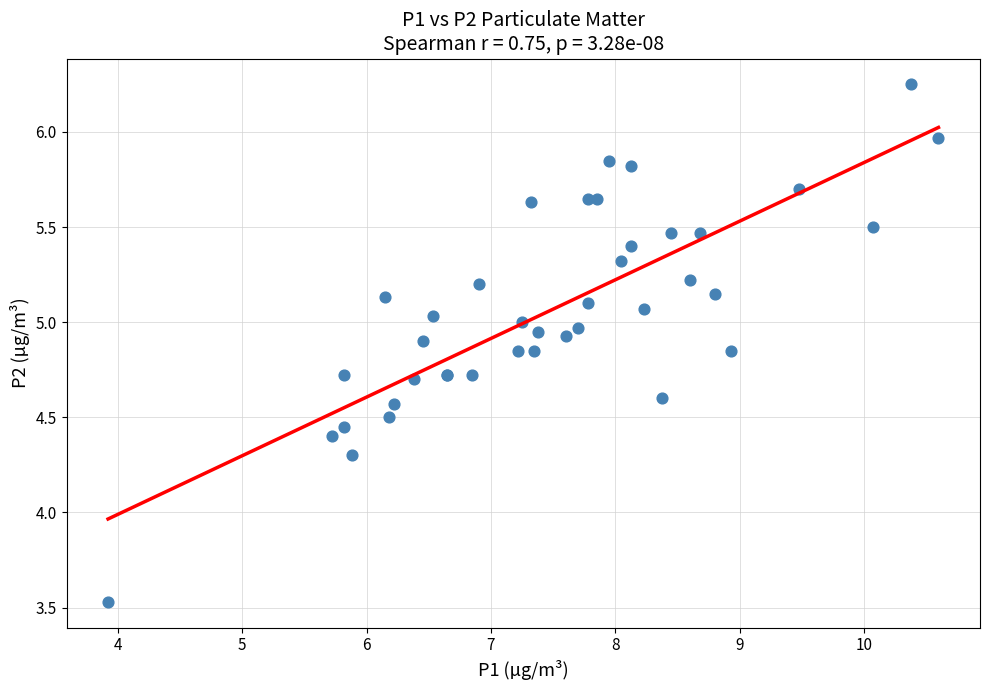

What Y value in the scatter plot is closest to 4?

4.3